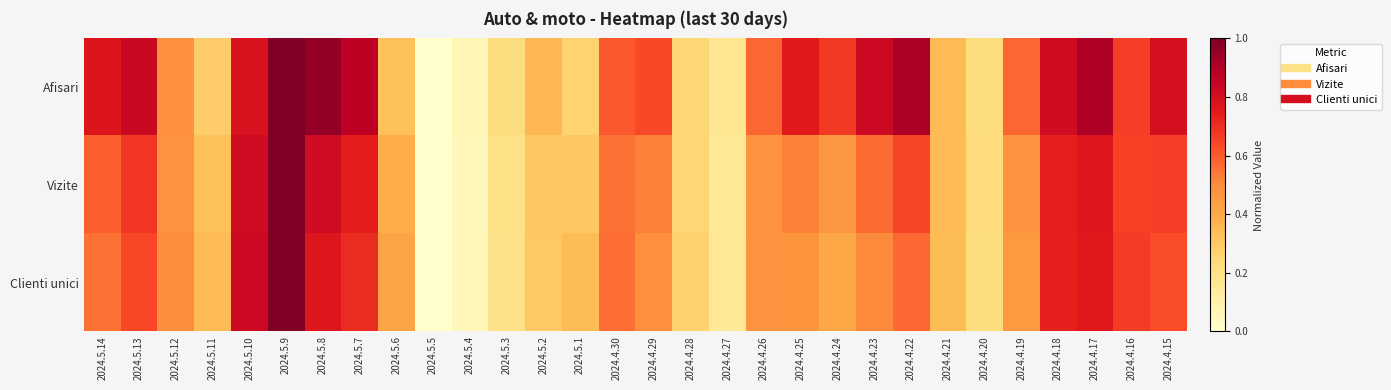

What is the difference between the highest and lowest values at 2024.4.17?

0.1